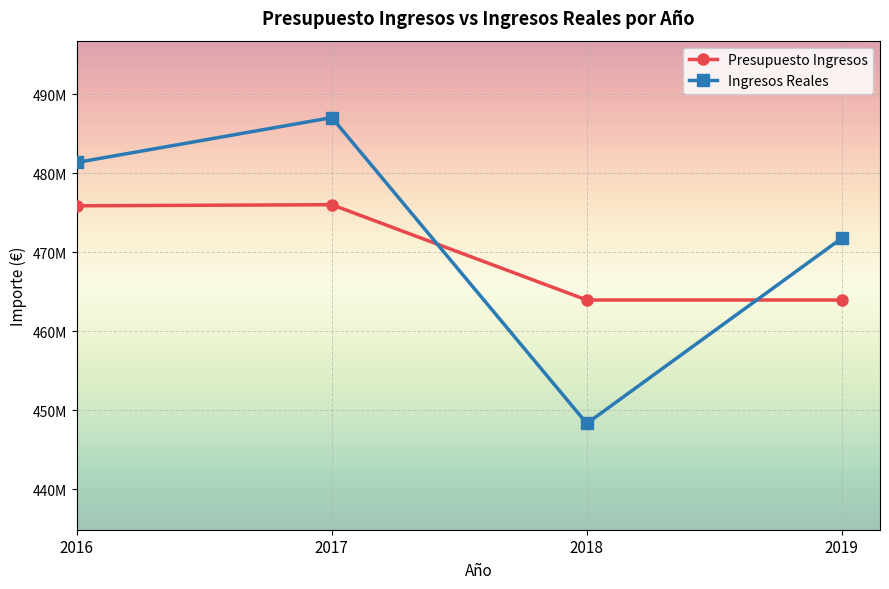

At which label is Ingresos Reales closest to 467680121?

2019